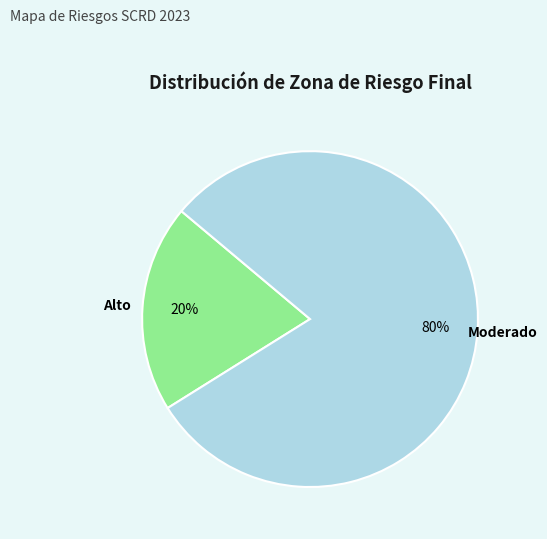

To the nearest percent, what is the difference between the largest and smallest slice percentages?

60%